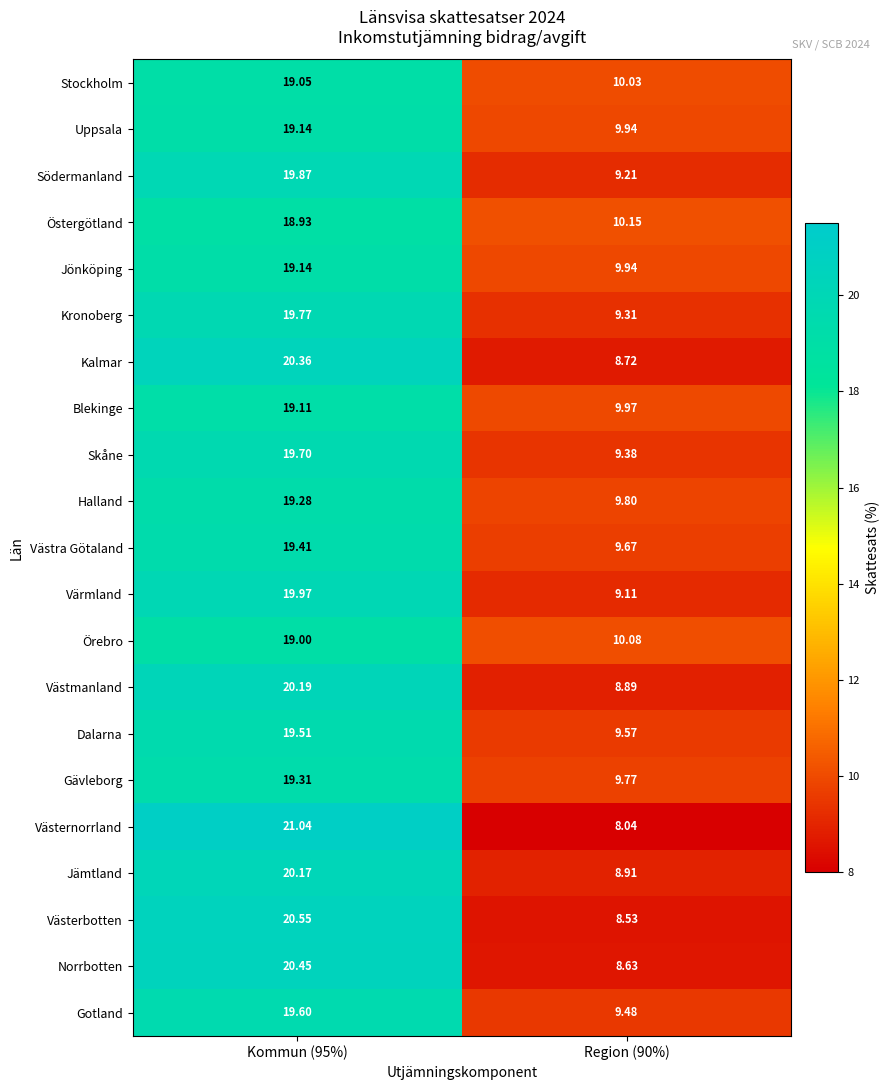

Is the value of Kalmar at Region (90%) greater than the value of Örebro at Kommun (95%)?

No